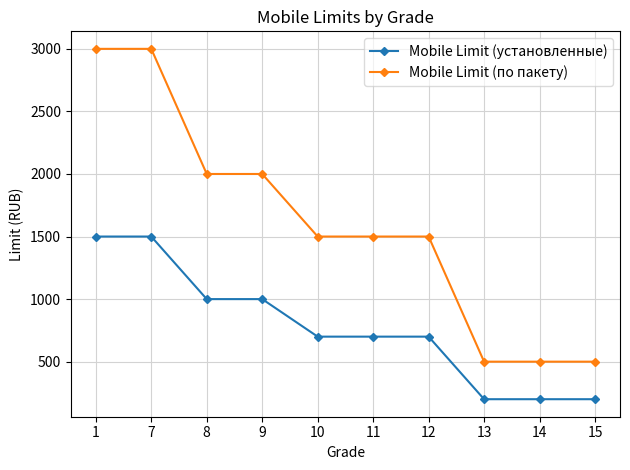

Is it true that Mobile Limit (по пакету) equals 2000 at 8?

True